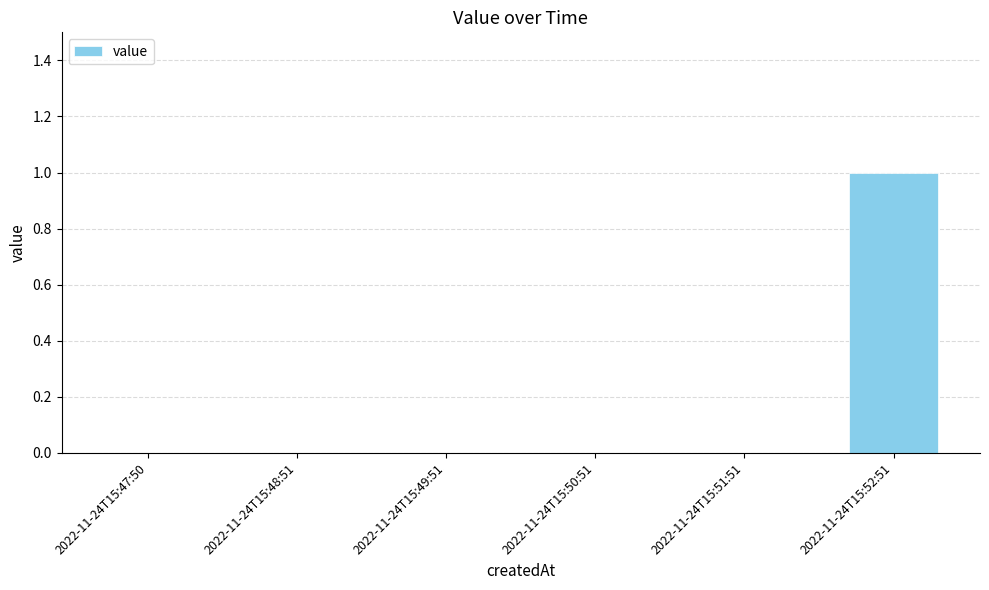

Is it true that the value at 2022-11-24T15:48:51 is 0?

True